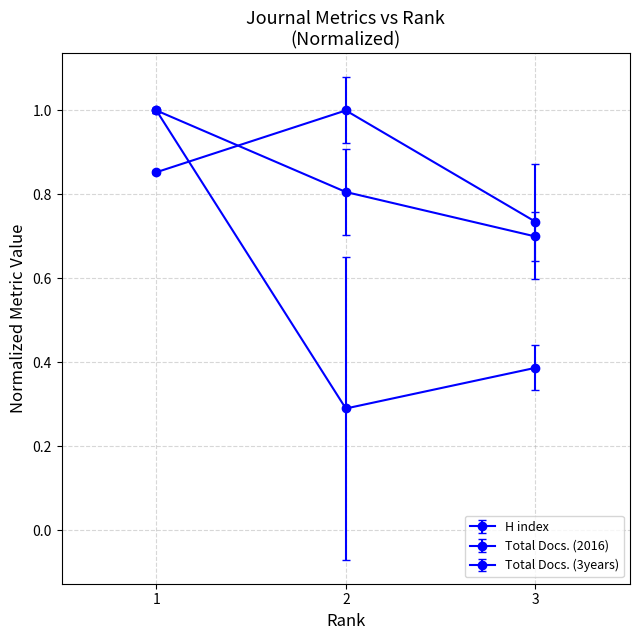

Count the number of data series in this chart.

3